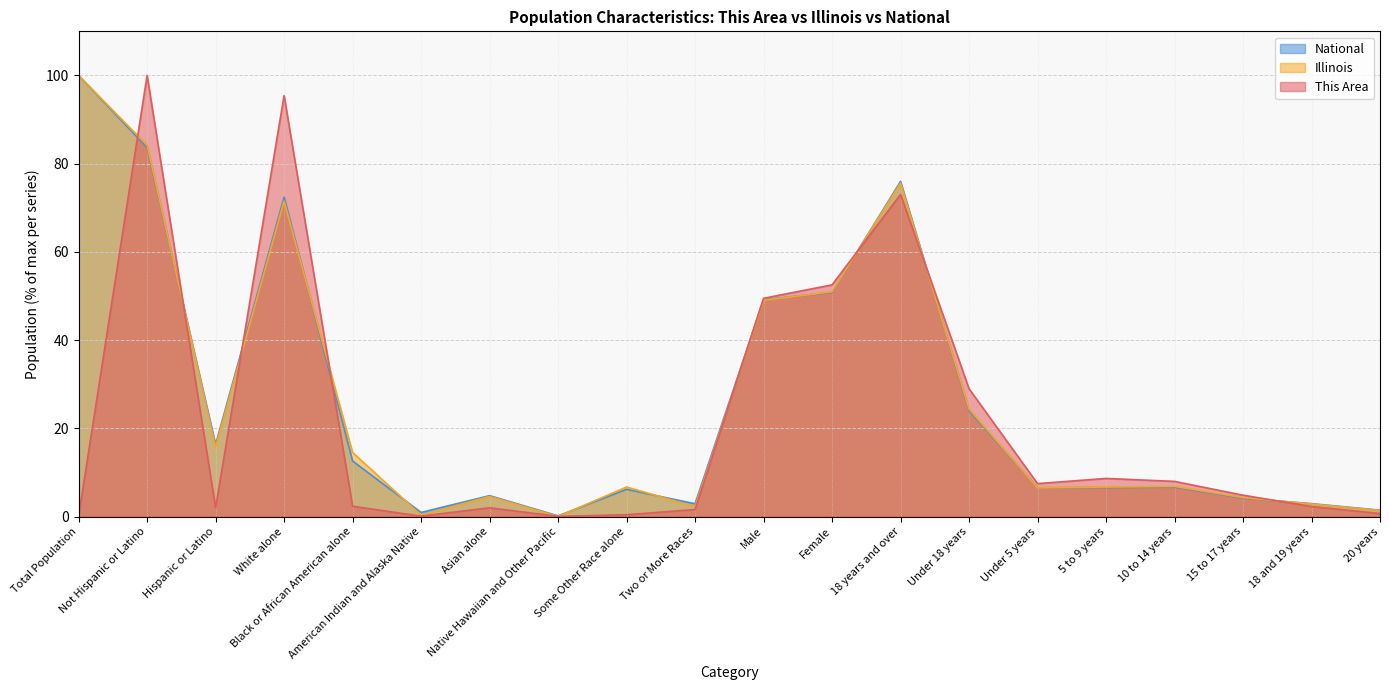

At 18 years and over, list the series in order from smallest to largest.

This Area, Illinois, National